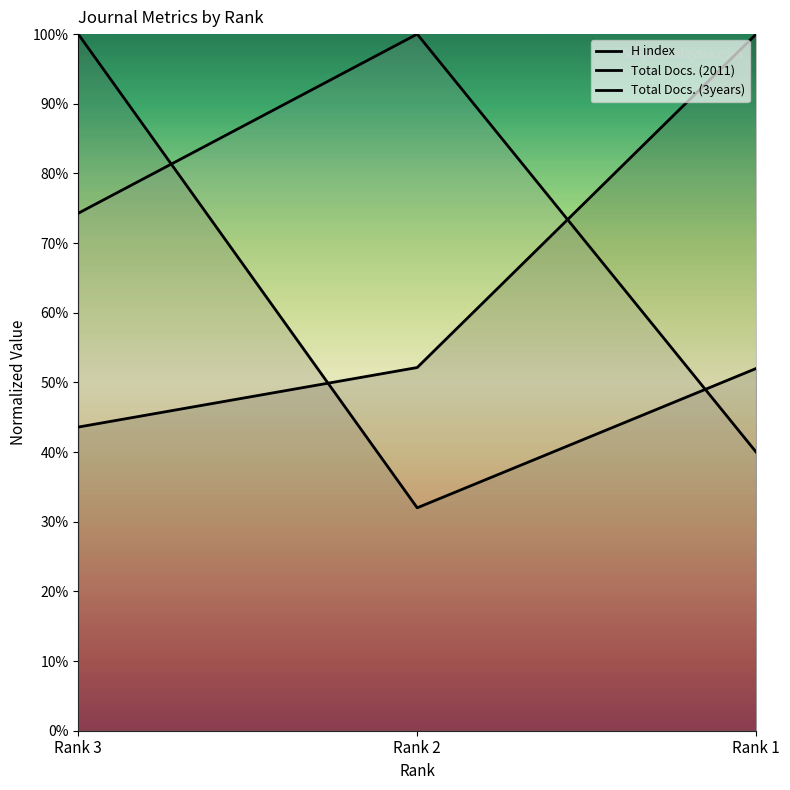

What is the value of the H index point at the 2nd from the left?

52.1